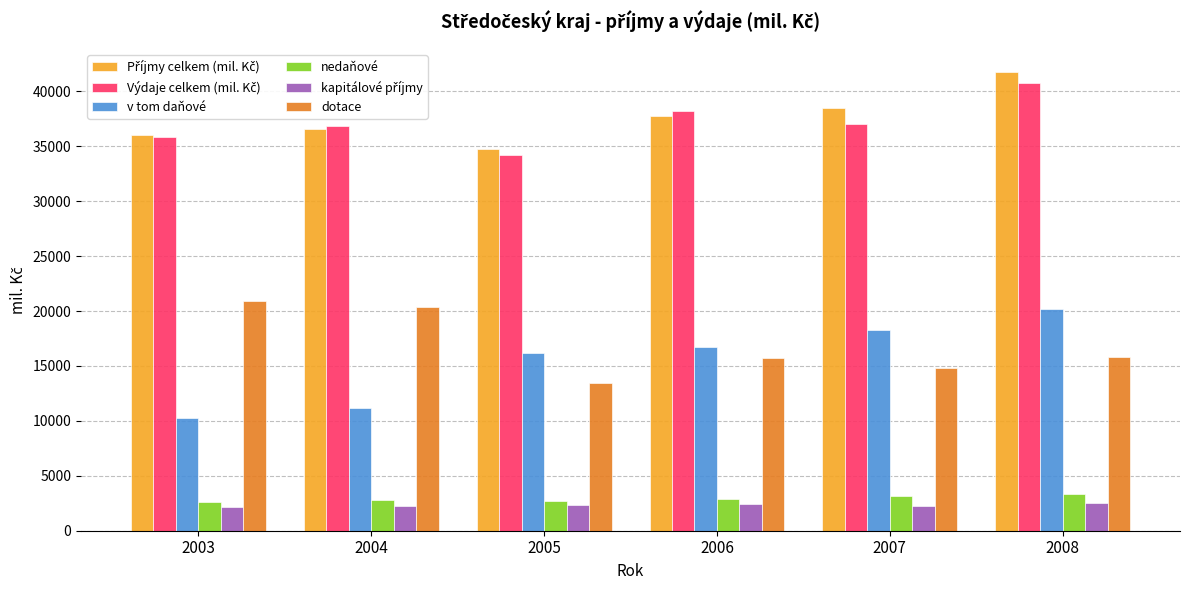

Which series has the largest range (max minus min)?

v tom daňové